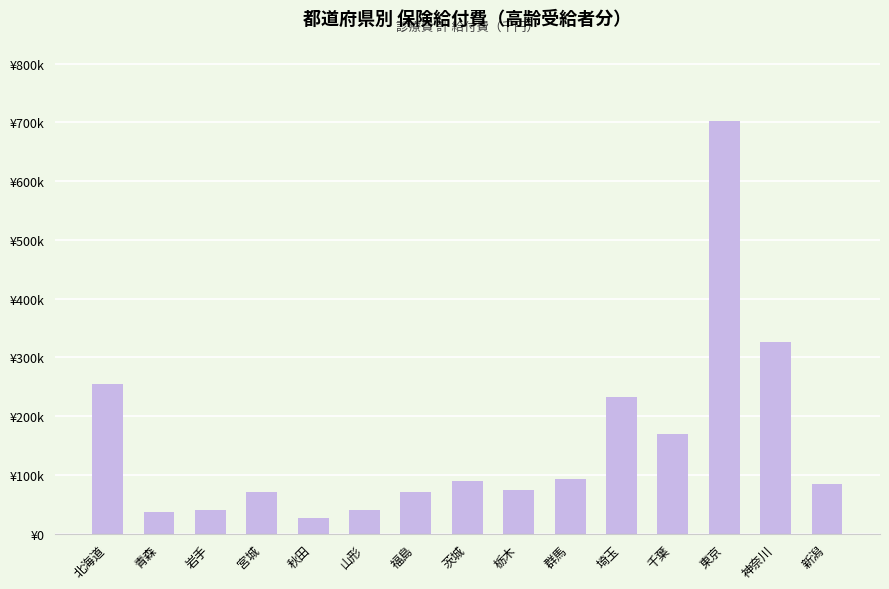

The chart shows a value of 254068.2 at 北海道. True or false?

True